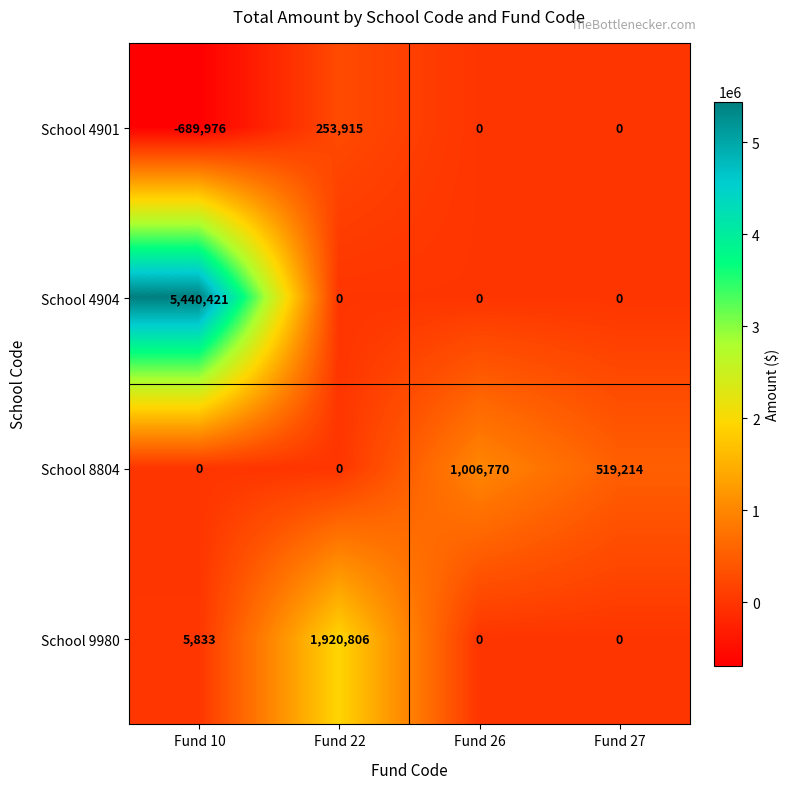

What is the minimum value shown in the chart?

-689976